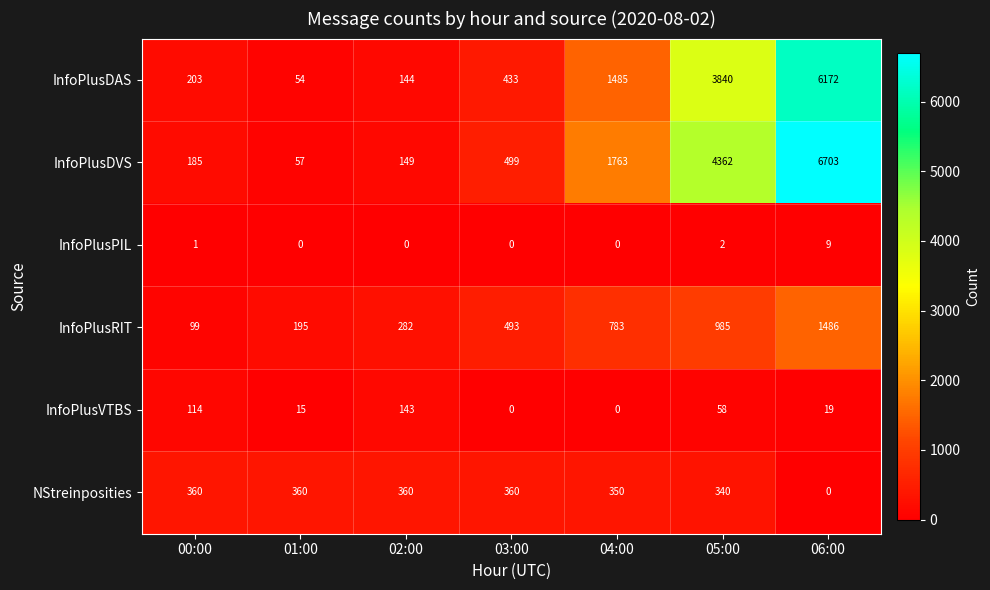

At how many categories does at least one series exceed 2516?

2